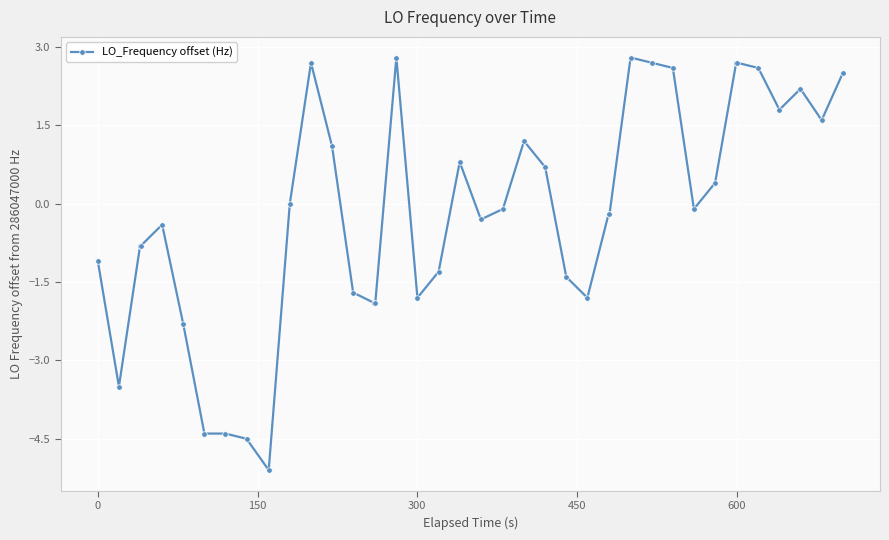

True or false: there are more than 0 points higher than both neighbors.

True